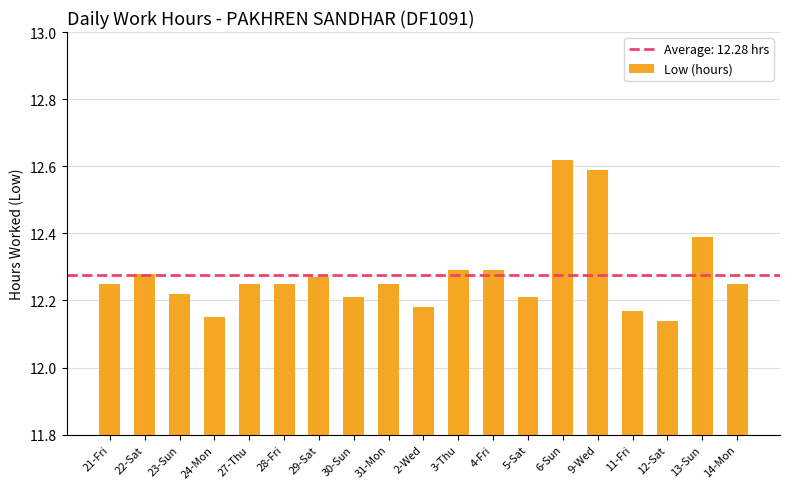

What is the label of the 5th bar from the right?

9-Wed